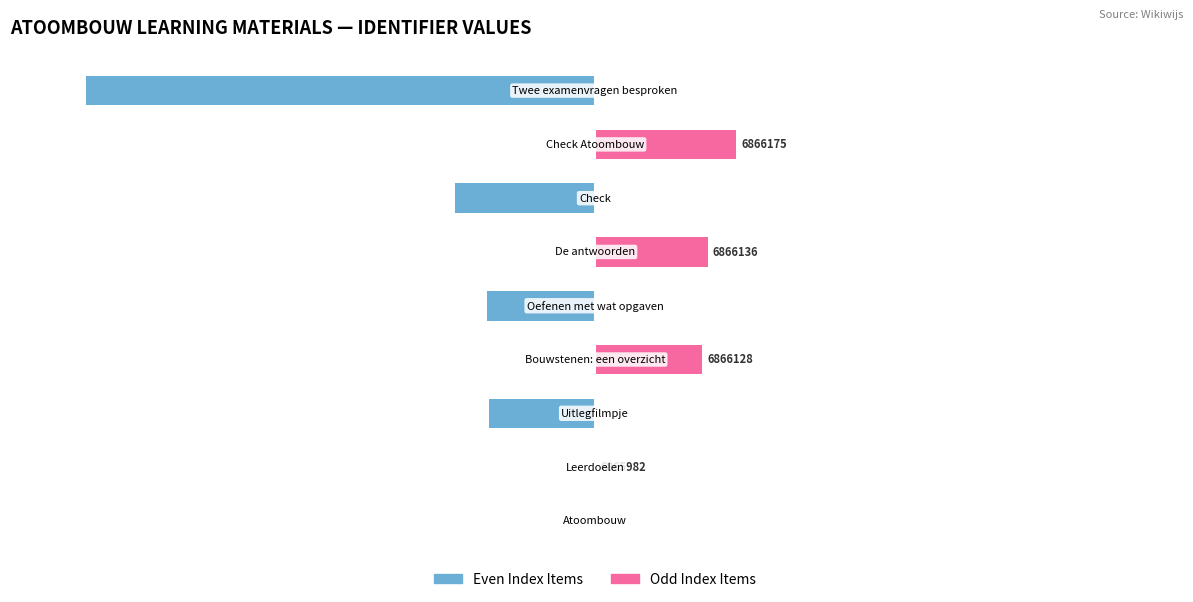

Is the value of Odd Index Items at 2 greater than the value of Even Index Items at 5?

No